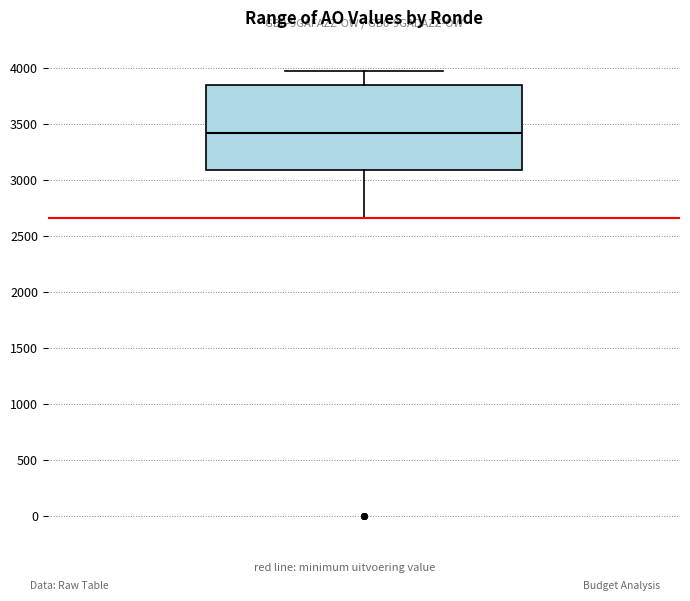

Read this box plot against the y-axis: the position of the median line, the range covered by the box, and the ends of both whiskers. The values are not printed on the chart, so give them approximately, as read against the axis.

median 3400, box 3100 to 3850, whiskers 2650 to 3950